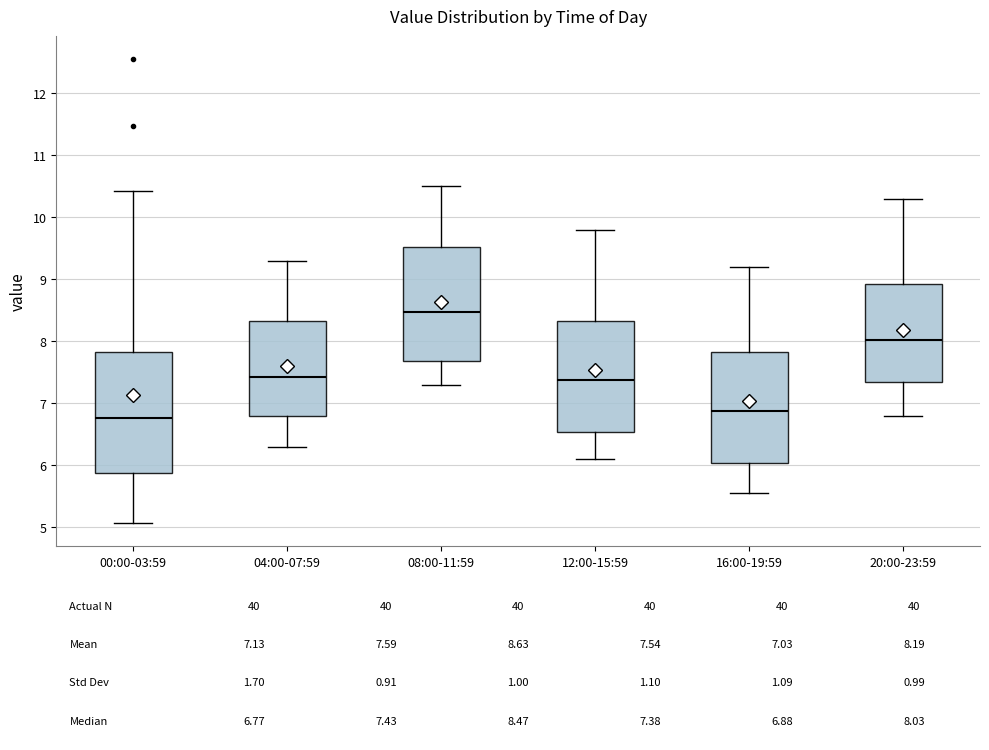

Which box's median line is the highest?

08:00-11:59